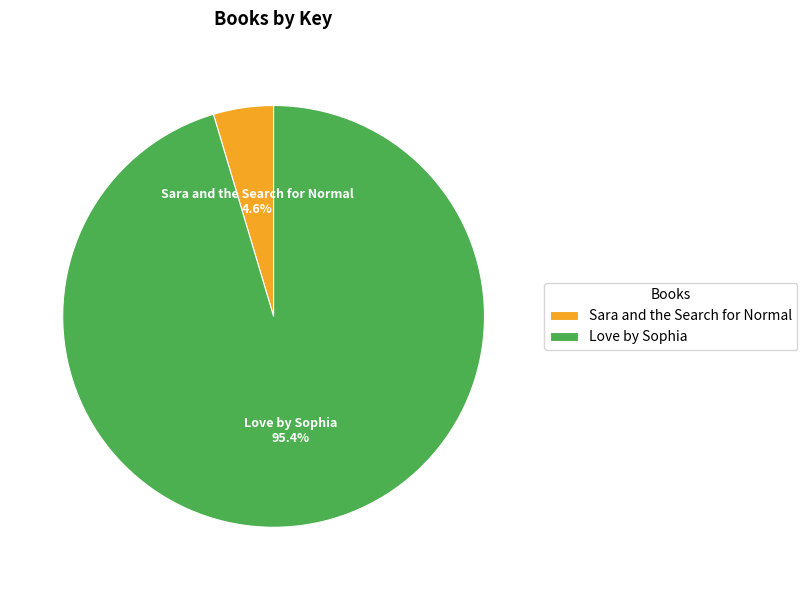

How much of the chart is everything except Sara and the Search for Normal?

95.4%